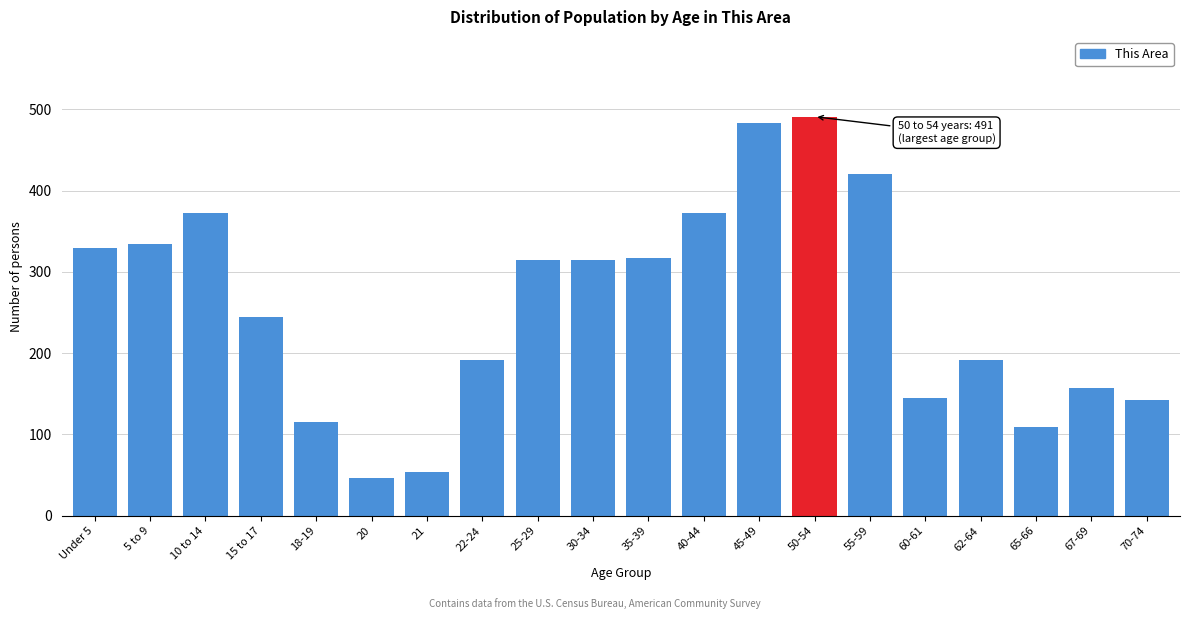

What is the ratio of the value at 30-34 to the value at 18-19?

2.7